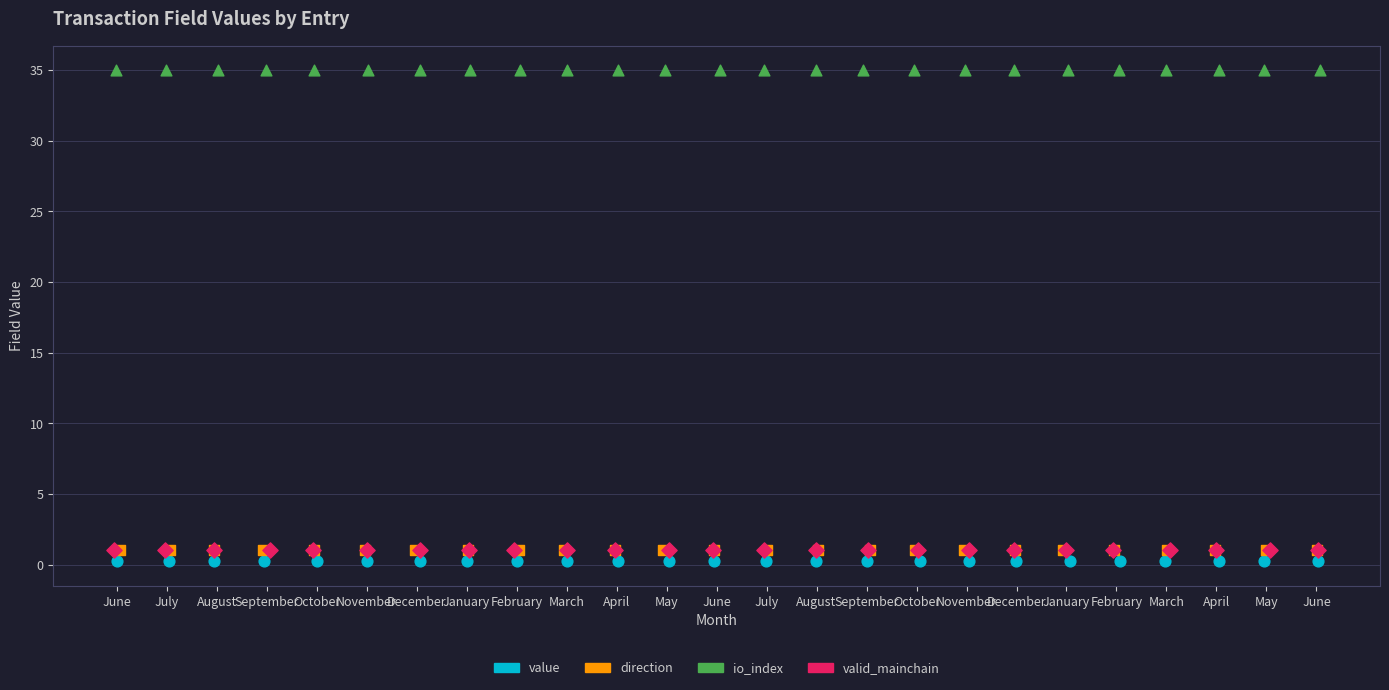

Which series has the largest total across all categories?

io_index